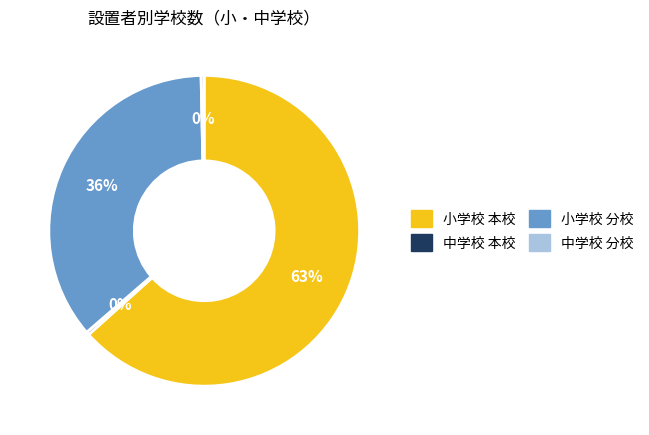

Is there a majority slice in this chart?

Yes